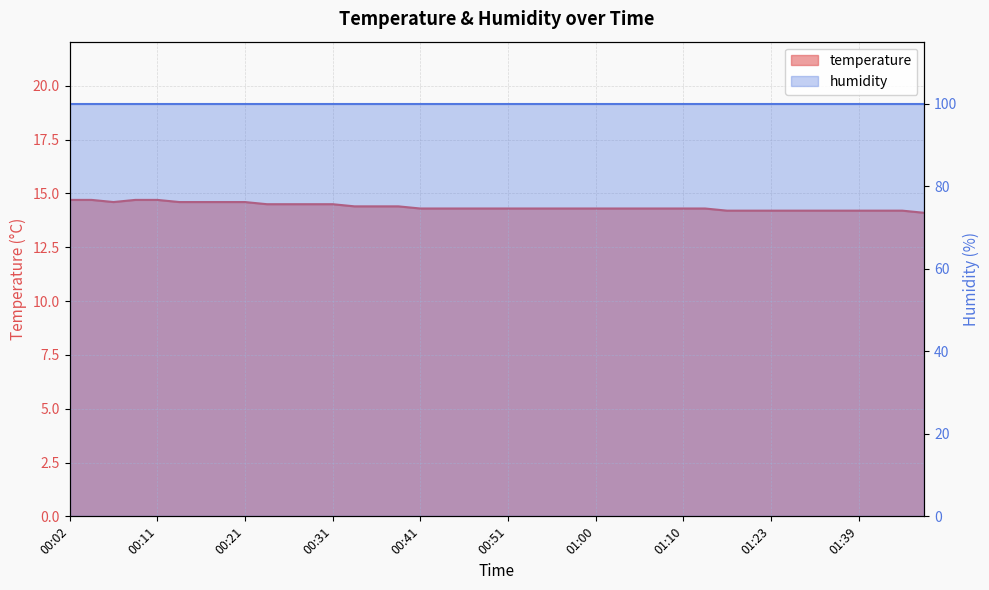

Between 01:03 and 00:55, which is larger?

01:03